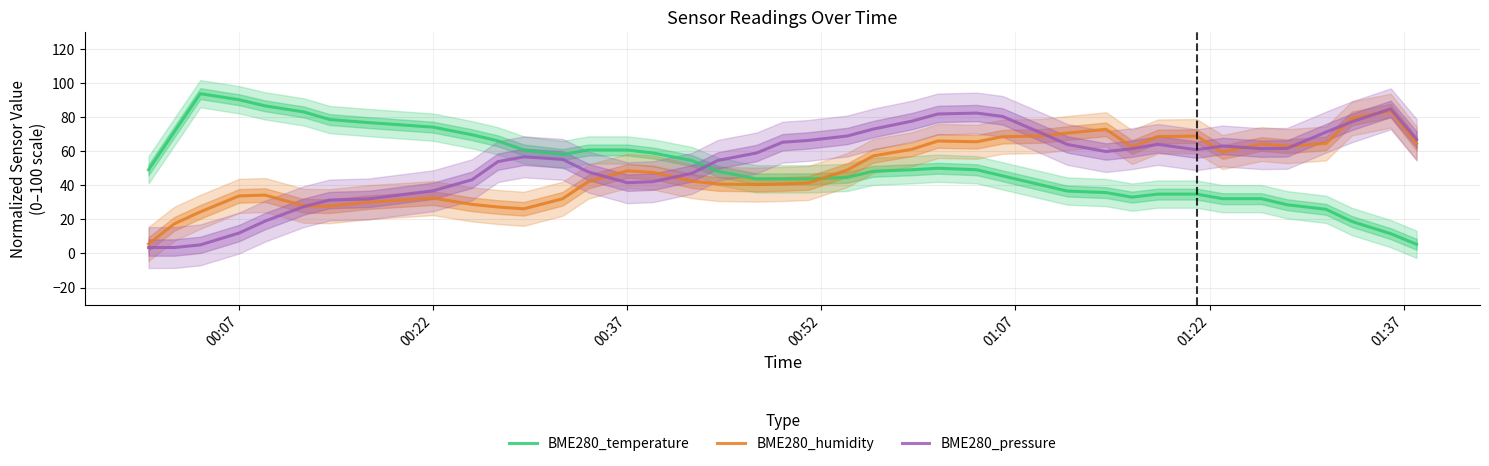

What is the minimum value for BME280_temperature?

5.4